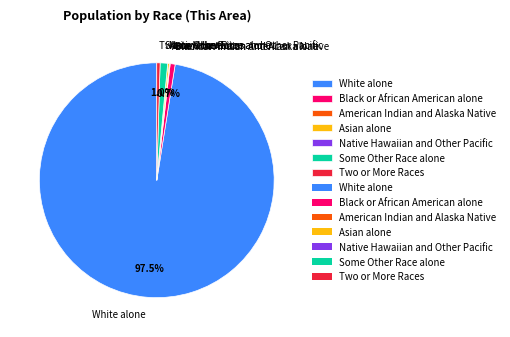

Is White alone the majority of the pie?

Yes